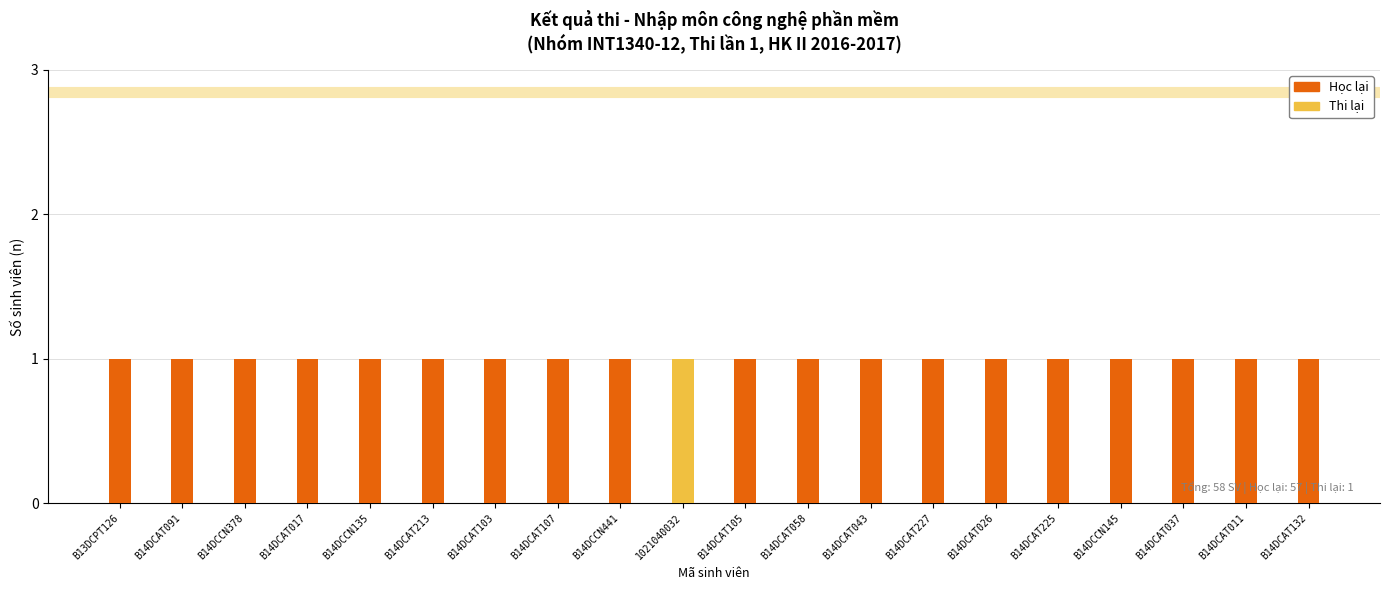

True or false: Học lại has a value of 1 at B14DCAT037.

True